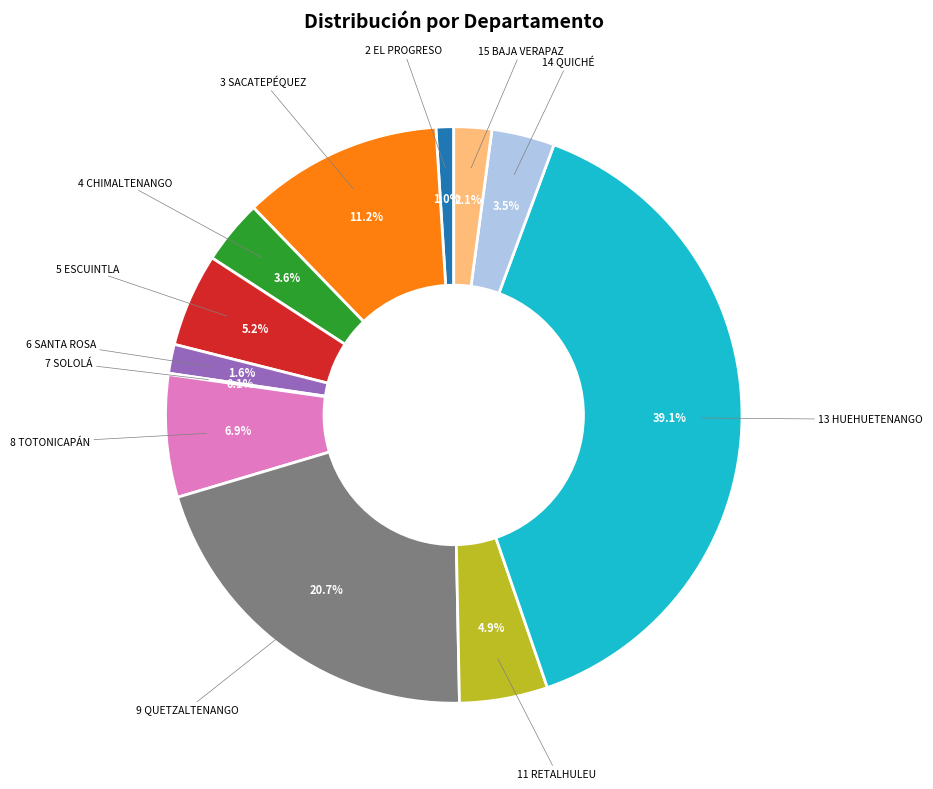

Does 5 ESCUINTLA represent more than half of the total?

No